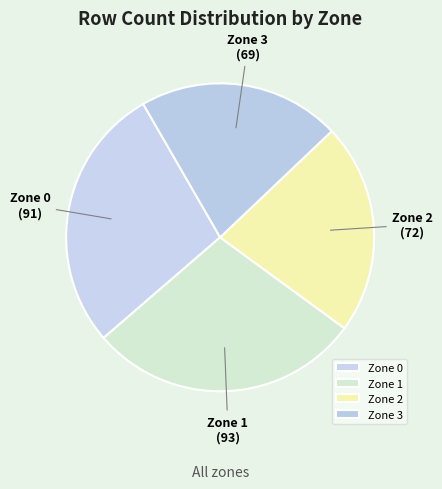

Count the number of slices in the pie.

4